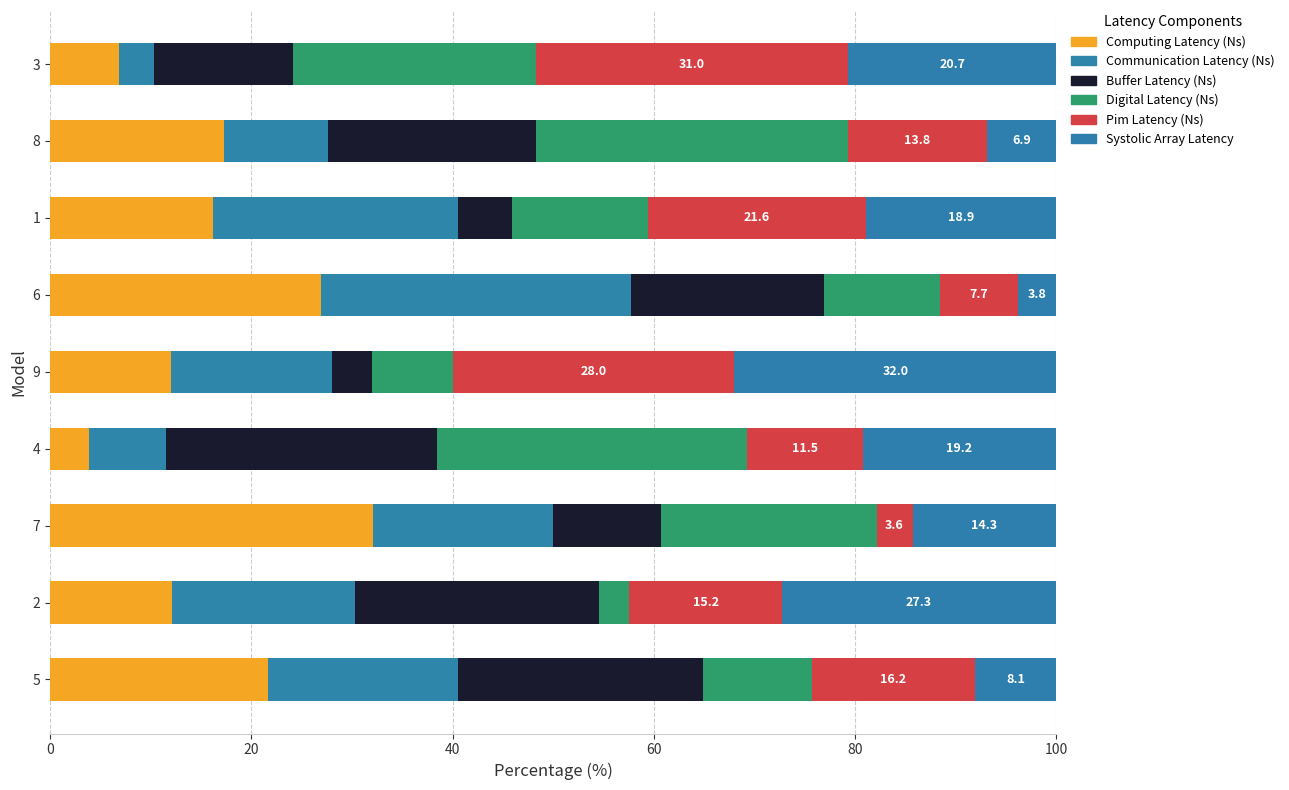

How many values in the Computing Latency (Ns) series exceed 16?

5